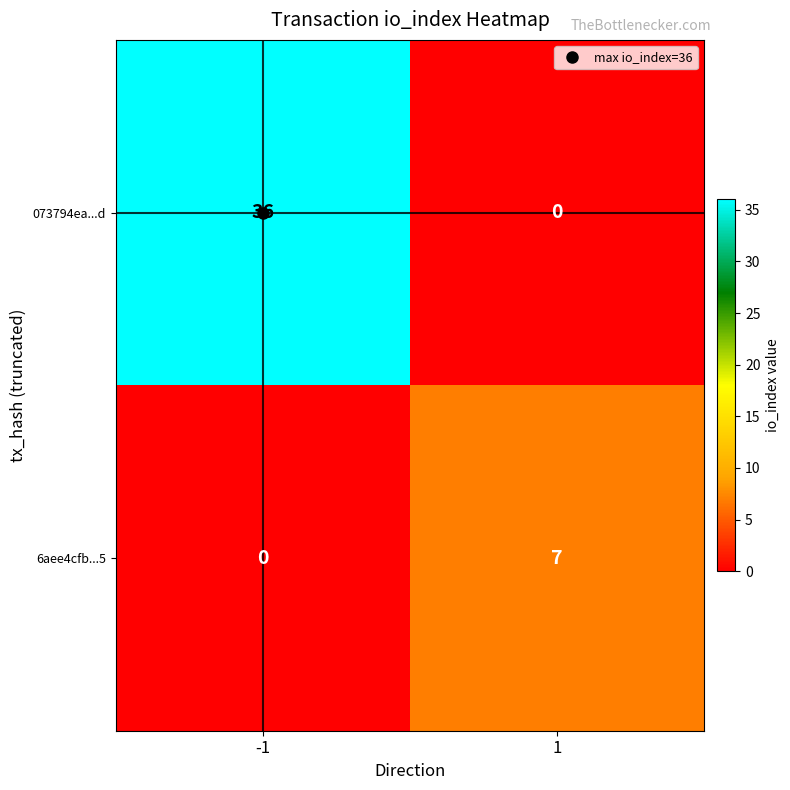

At 1, list the series in order from largest to smallest.

6aee4cfb...5, 073794ea...d